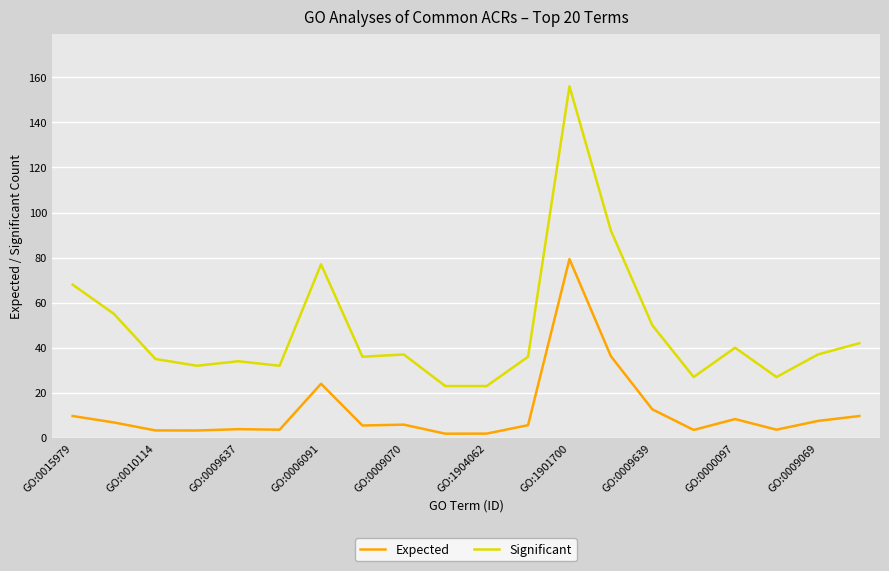

True or false: Expected and Significant cross at least once.

False